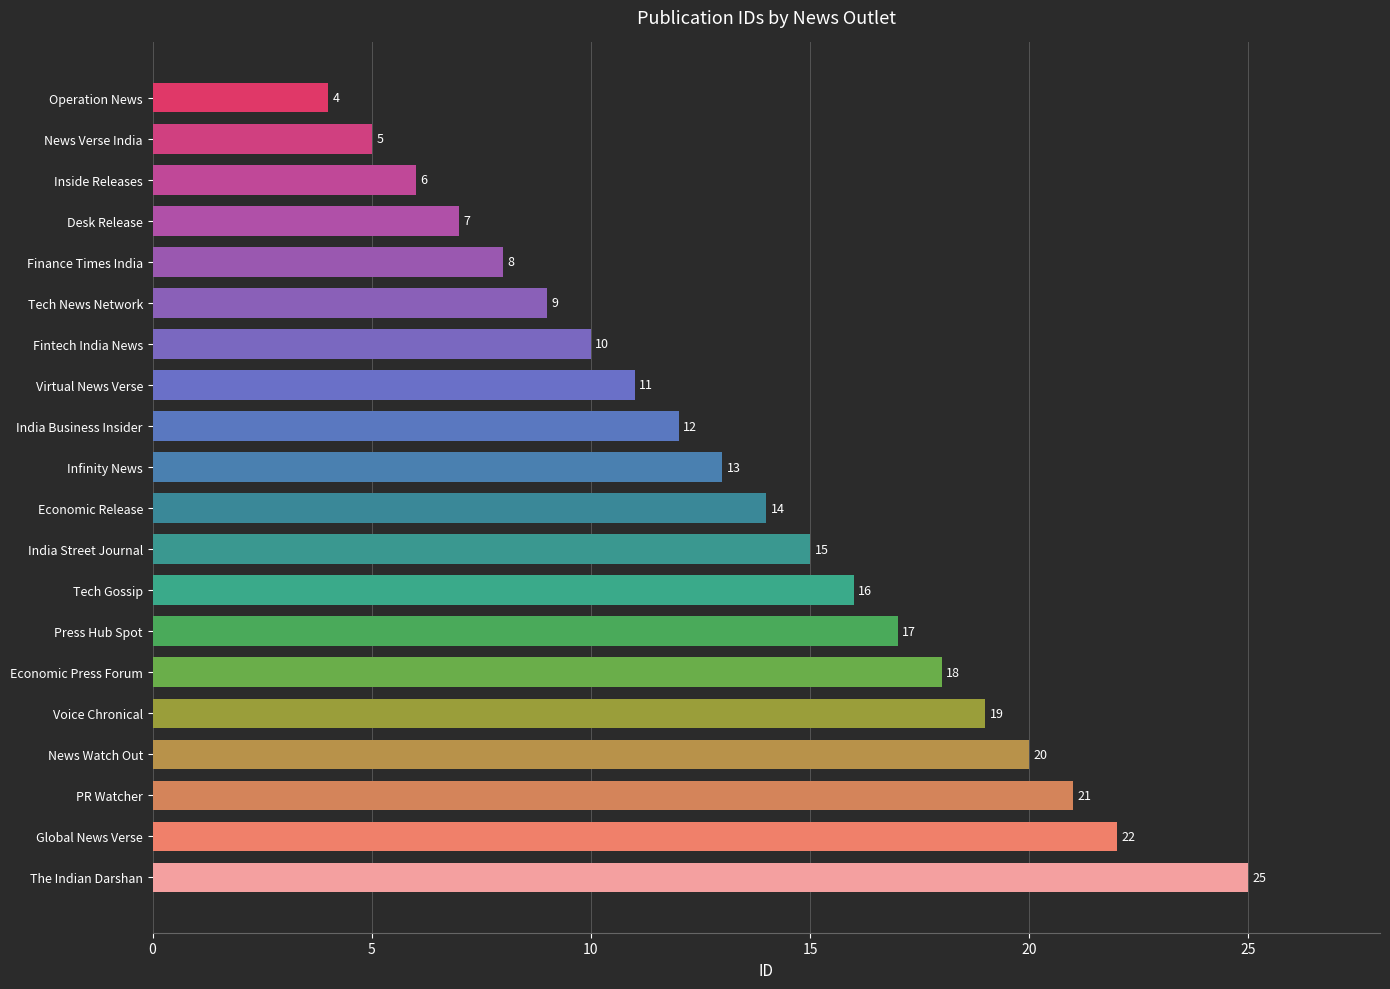

Rank the categories by value from highest to lowest.

The Indian Darshan, Global News Verse, PR Watcher, News Watch Out, Voice Chronical, Economic Press Forum, Press Hub Spot, Tech Gossip, India Street Journal, Economic Release, Infinity News, India Business Insider, Virtual News Verse, Fintech India News, Tech News Network, Finance Times India, Desk Release, Inside Releases, News Verse India, Operation News